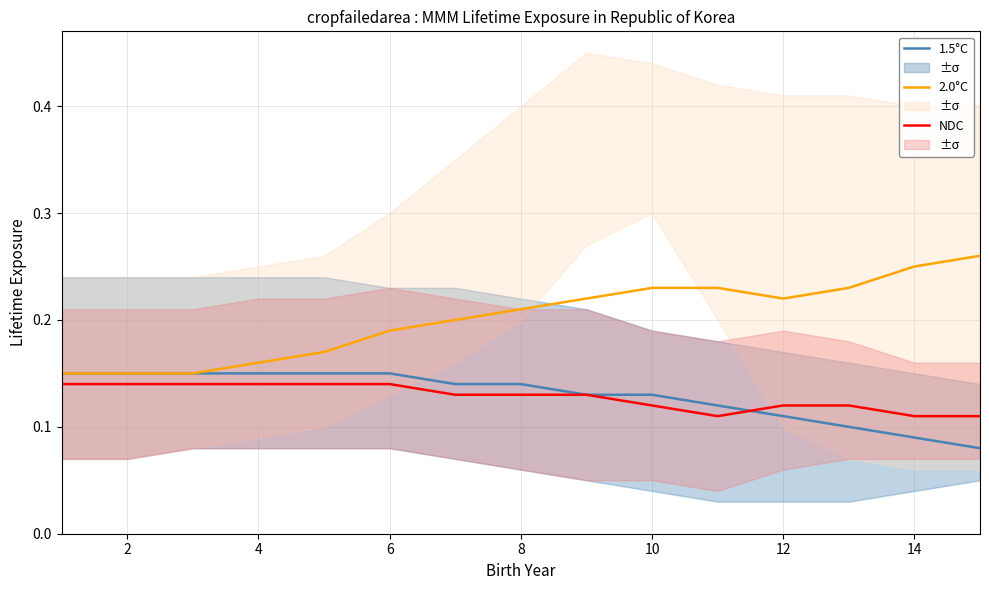

How many lines are shown in the chart?

3